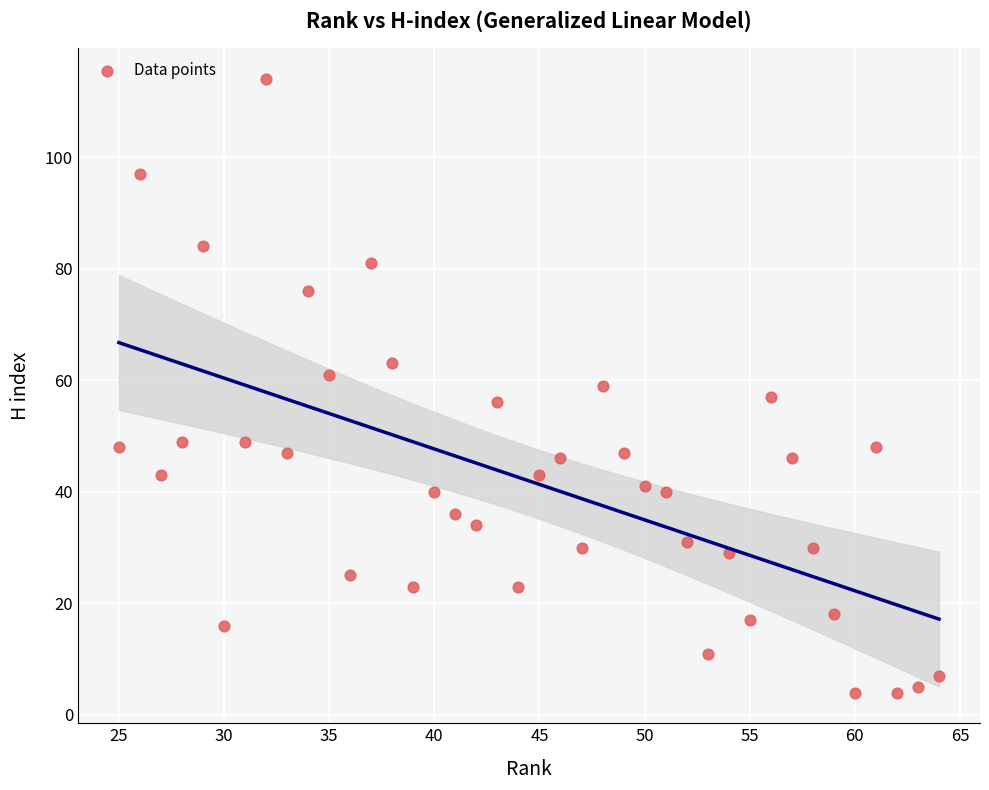

What is the range of Y values (max minus min)?

110